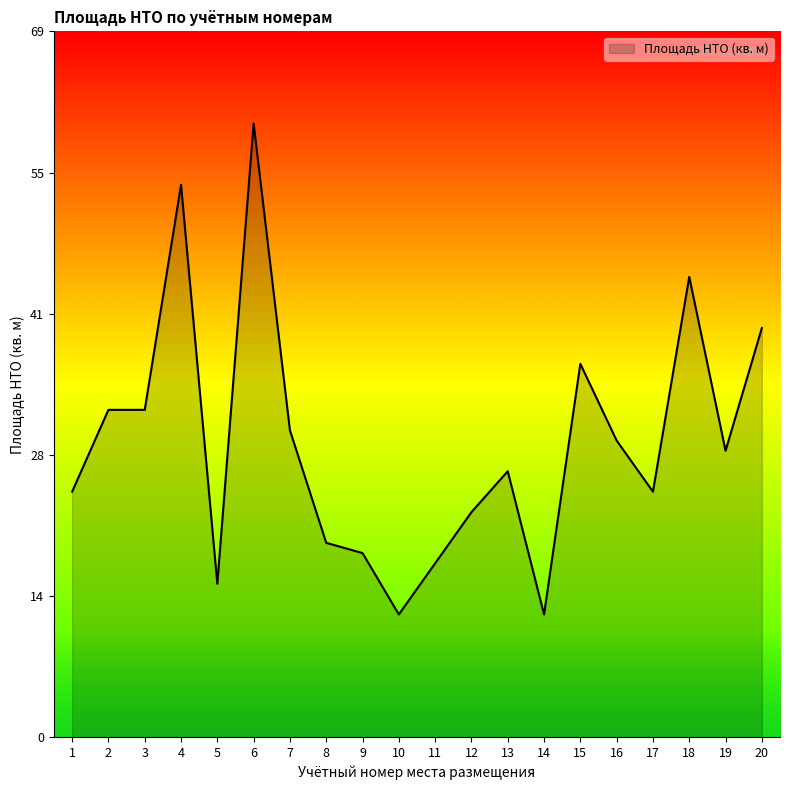

What is the smallest value displayed?

12.0